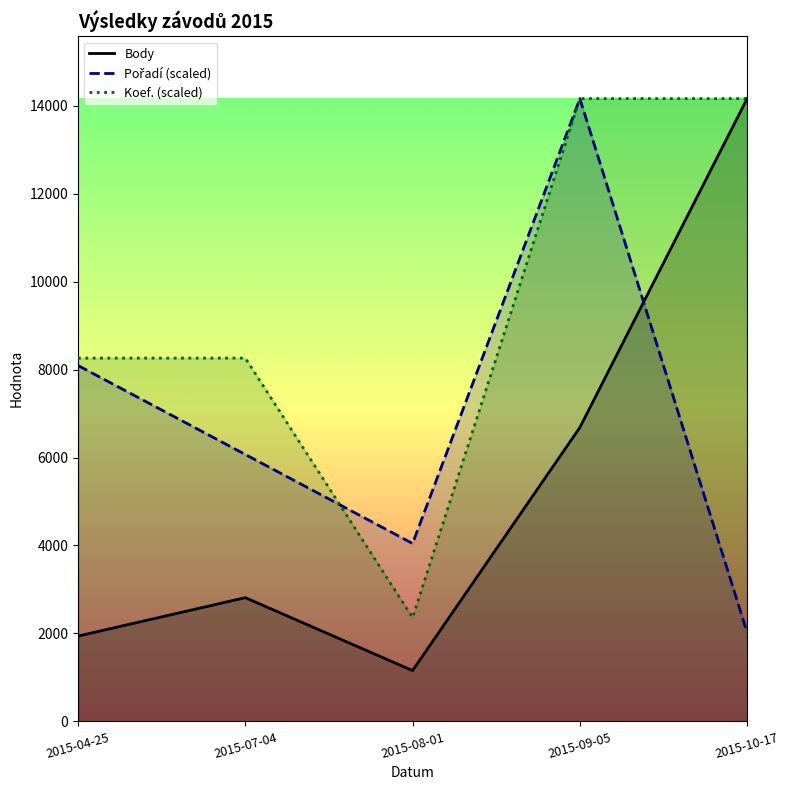

The Koef. series shows 13254.2 at 2015-04-25. True or false?

False